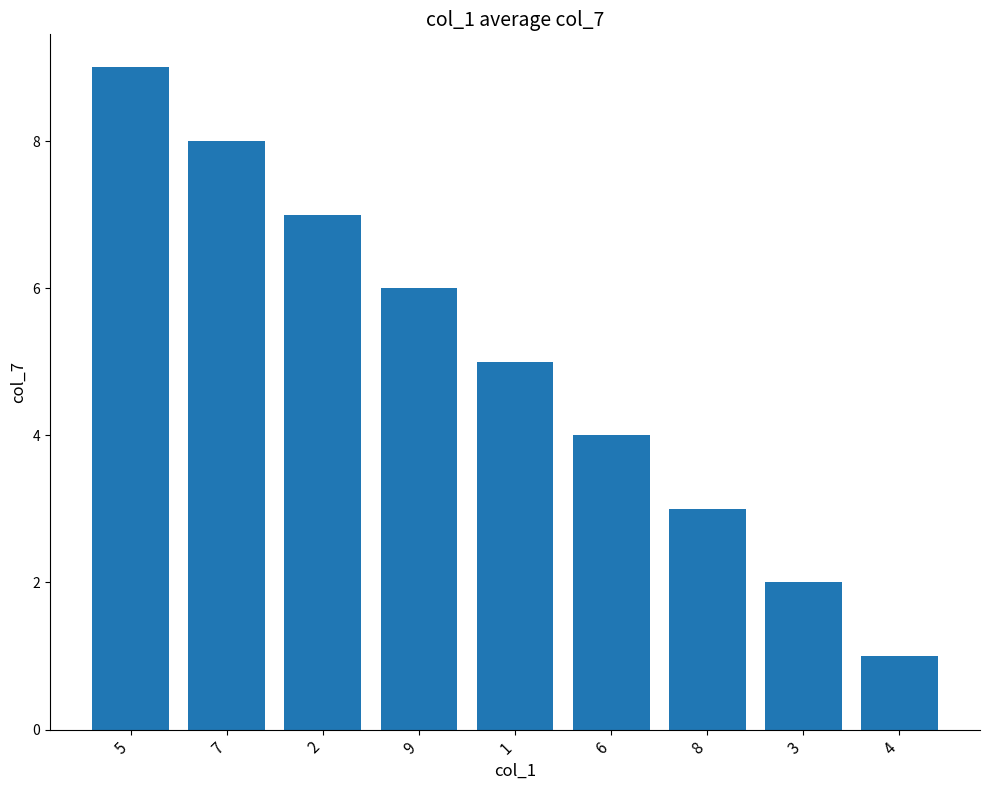

At which label does the data first exceed 5?

5